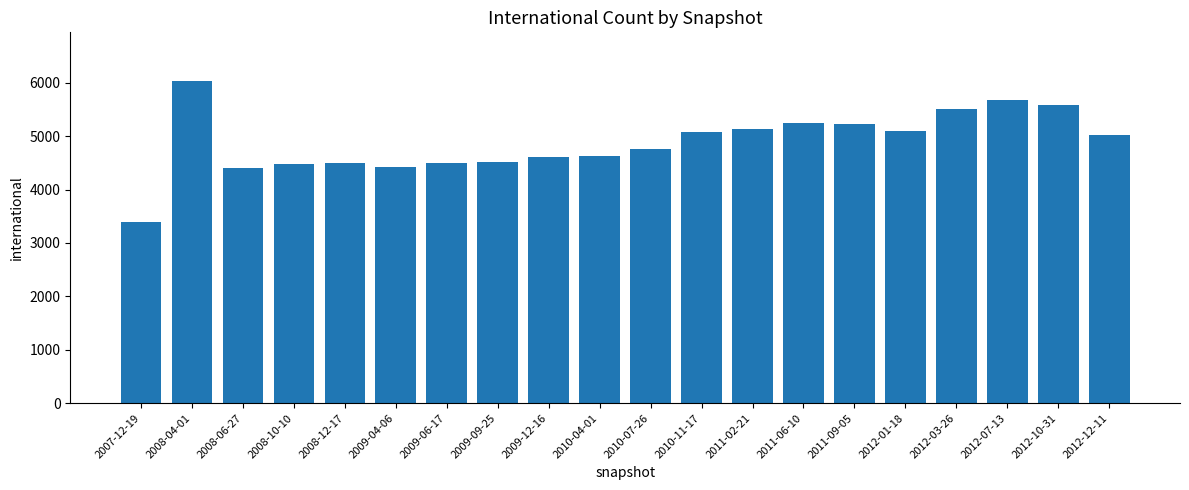

Approximately how many times larger is the value at 2008-06-27 compared to 2008-04-01?

0.7